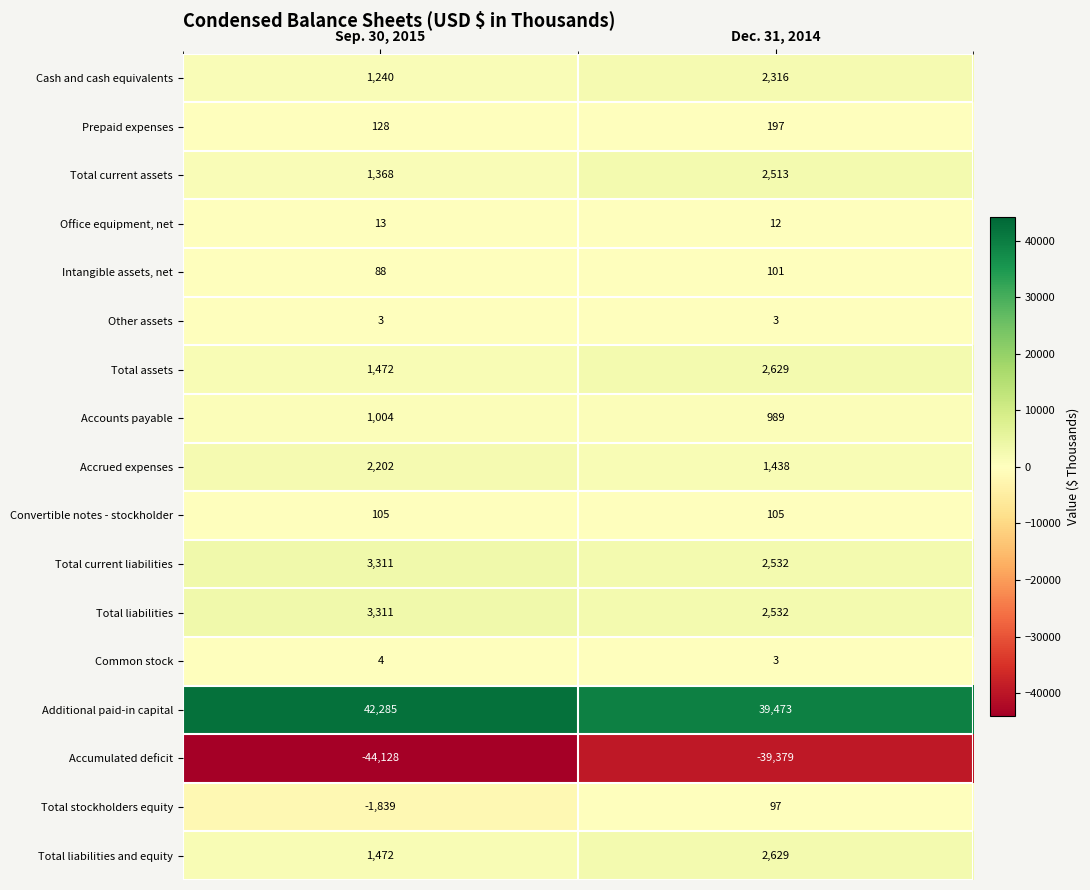

What is the sum of all Accumulated deficit values?

-83507